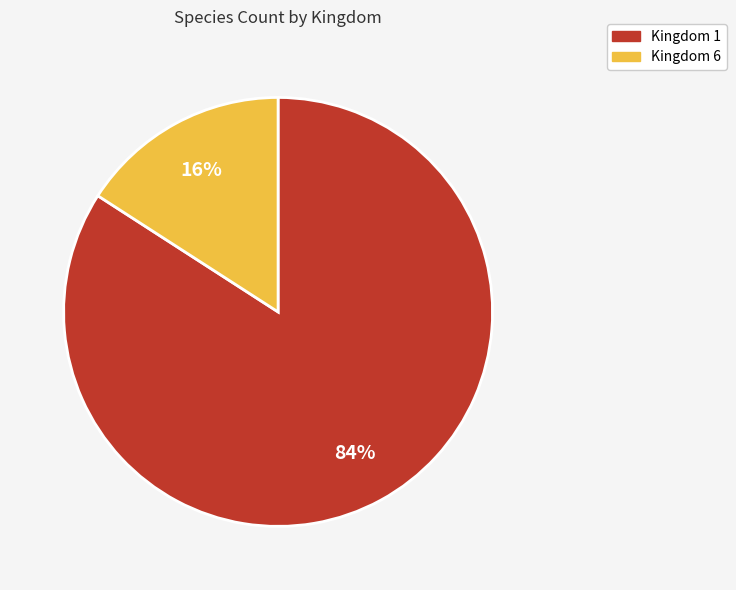

Is it true that Kingdom 6 is 16% of the pie?

True